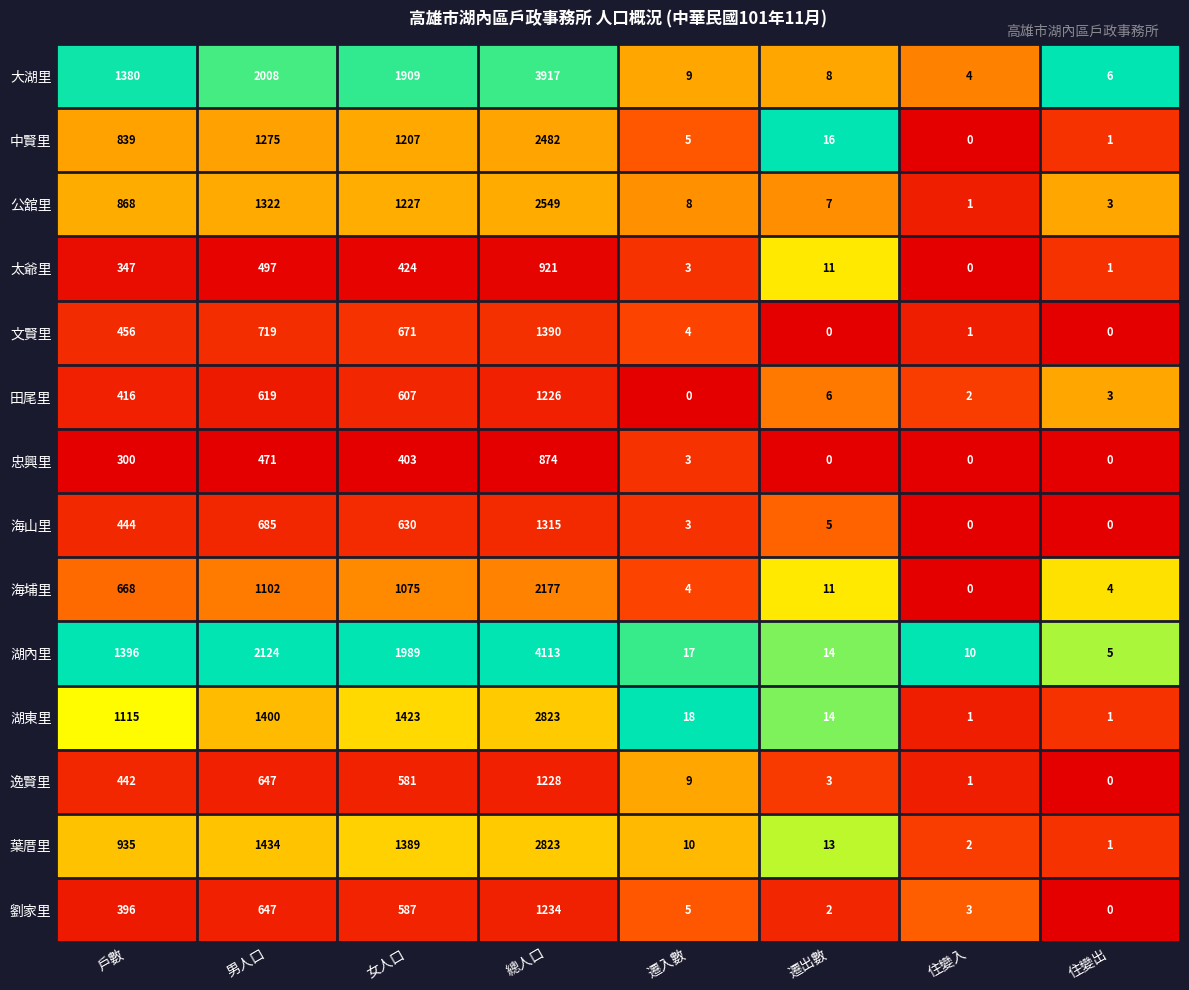

What is the sum of the 大湖里 values at 遷出數 and 總人口?

3925